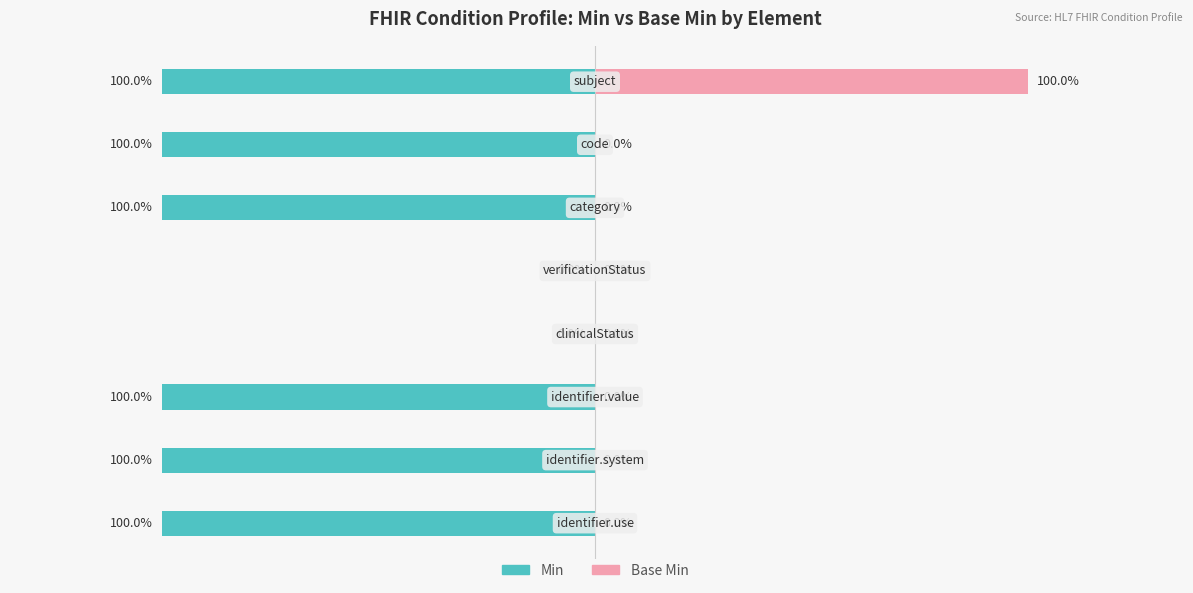

Reading left to right, list all the values displayed in this chart.

Min: Condition.identifier.use=1	Condition.identifier.system=1	Condition.identifier.value=1	Condition.clinicalStatus=0	Condition.verificationStatus=0	Condition.category=1	Condition.code=1	Condition.subject=1
Base Min: Condition.identifier.use=0	Condition.identifier.system=0	Condition.identifier.value=0	Condition.clinicalStatus=0	Condition.verificationStatus=0	Condition.category=0	Condition.code=0	Condition.subject=1